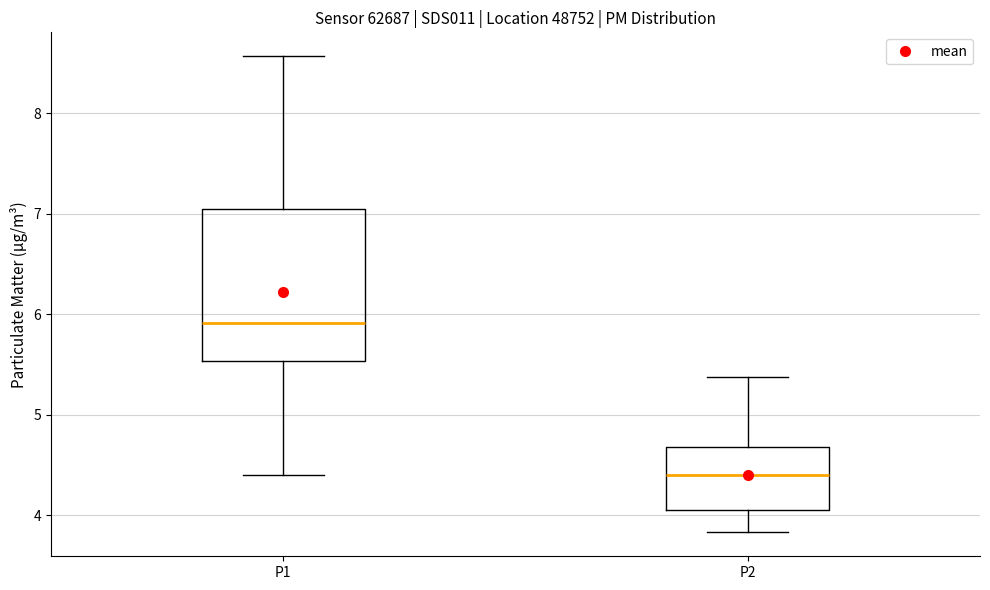

Reading left to right, transcribe this box plot: for each box, give where its median line is, the range the box spans, and where its two whiskers end, as read against the y-axis. The values are not printed on the chart, so give them approximately, as read against the axis.

P1: median 5.9, box 5.5 to 7.0, whiskers 4.4 to 8.6
P2: median 4.4, box 4.1 to 4.7, whiskers 3.8 to 5.4